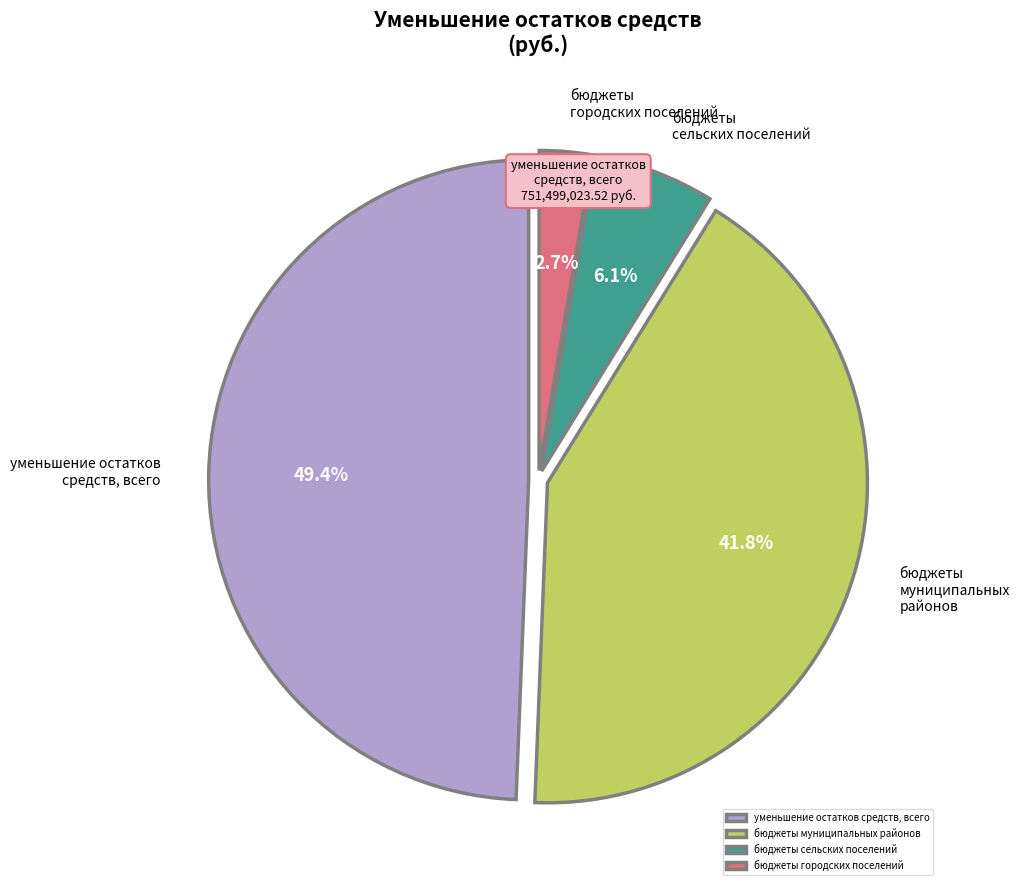

To the nearest percent, what percentage of the pie is бюджеты сельских поселений?

6%